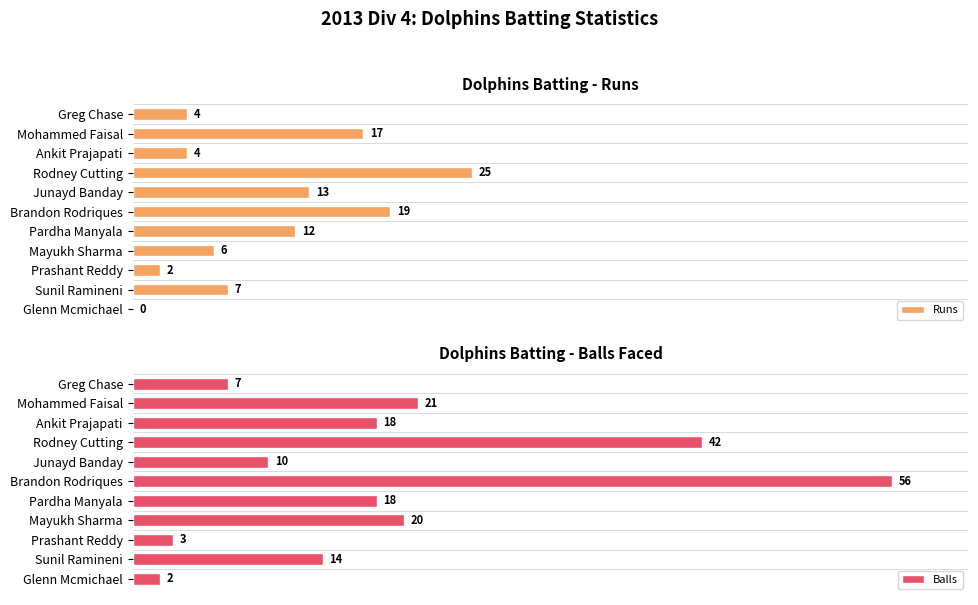

Where is Balls nearest to the value 29?

Mohammed Faisal